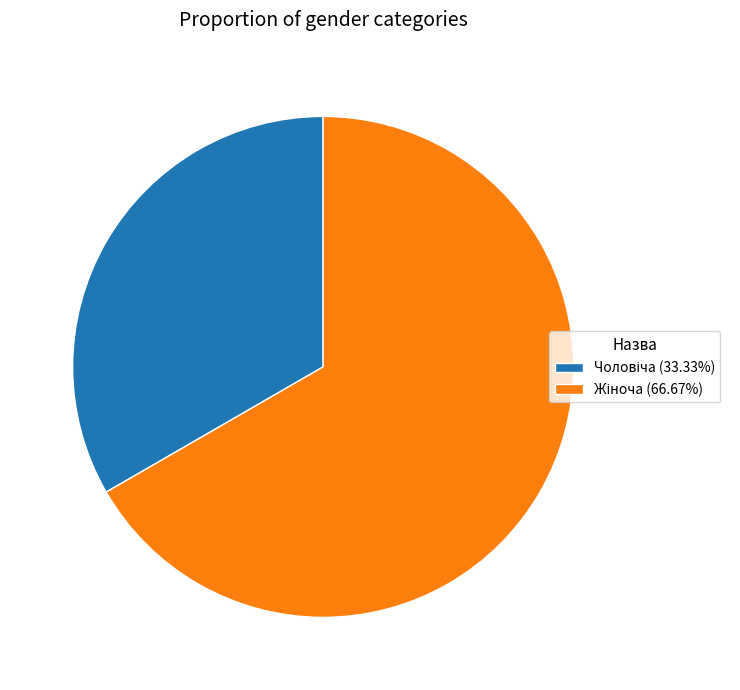

How many slices are in this pie chart?

2